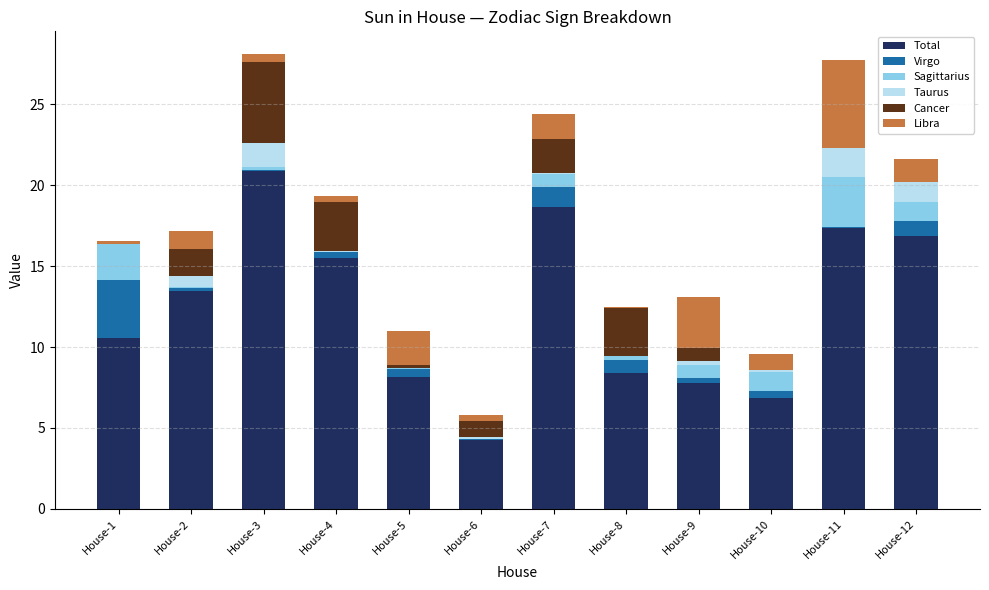

What is the sum of all Total values?

148.6